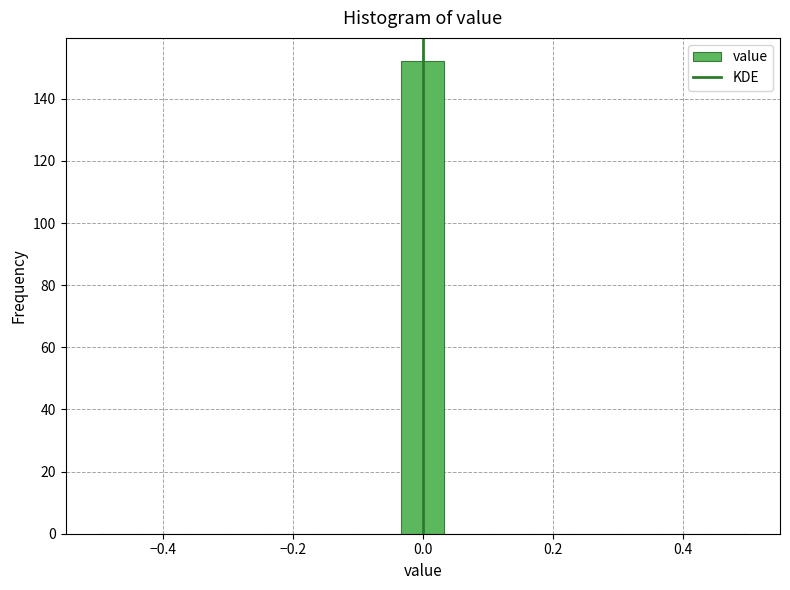

Around what value on the x-axis is the tallest bar? Give the approximate position of its centre, as read against the axis.

0.00